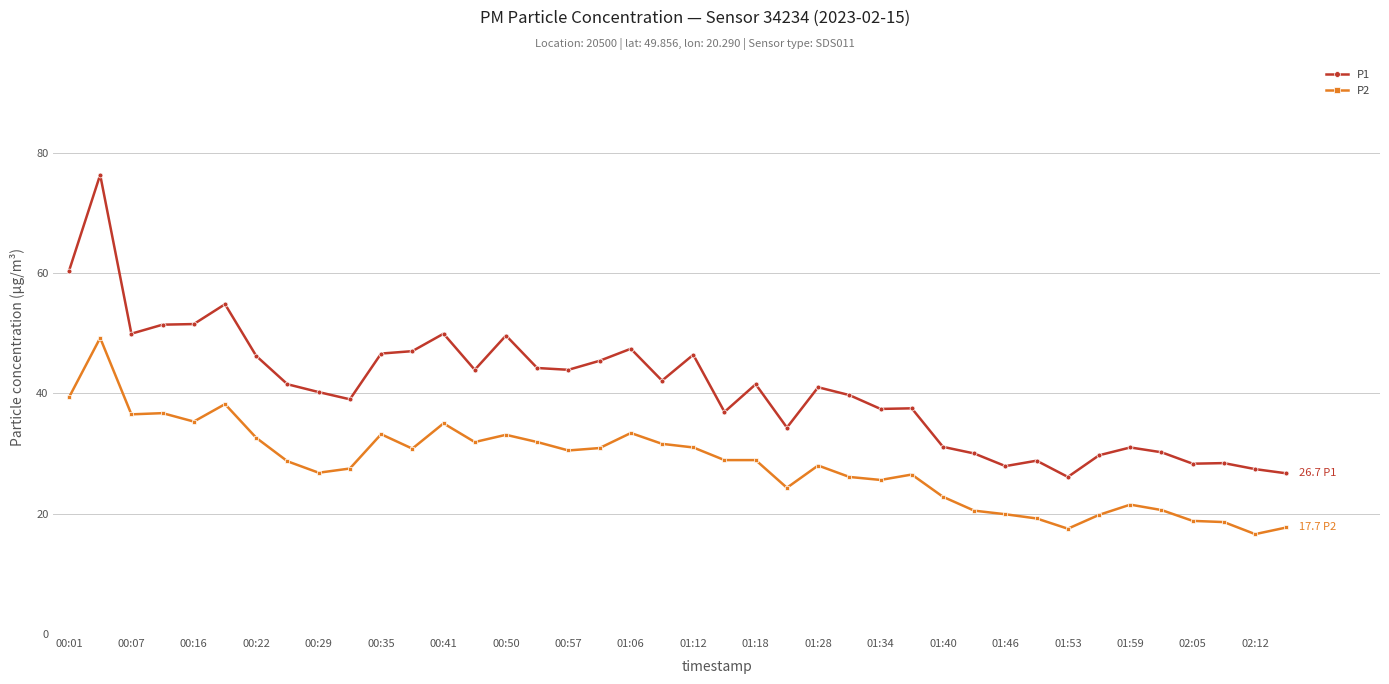

What is the value of the P1 point at the 21st from the left?

46.4